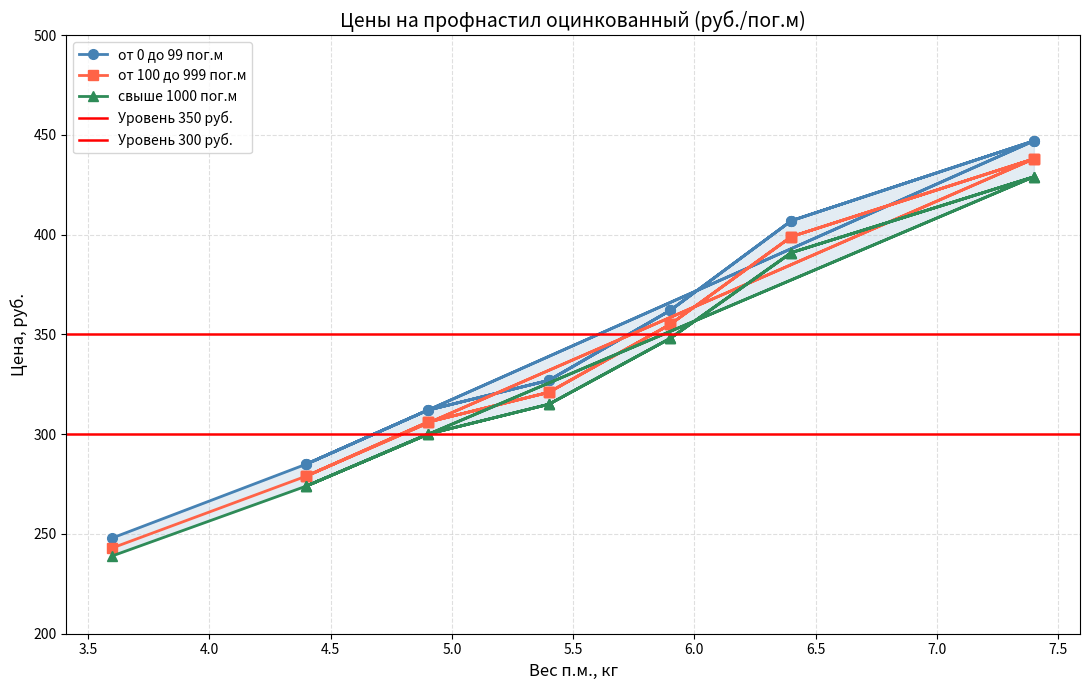

What is the smallest value displayed?

239